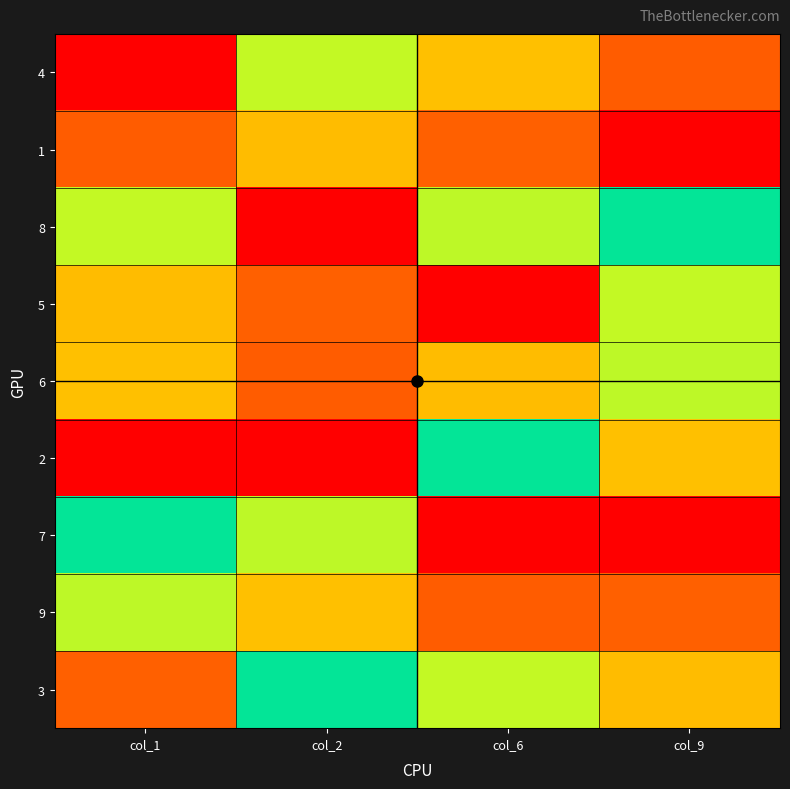

How many series are shown in this chart?

9